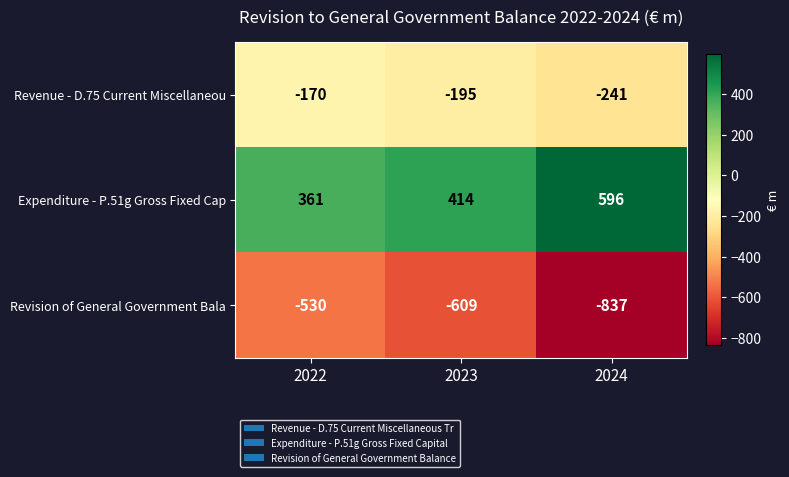

The Expenditure - P.51g Gross Fixed Cap series shows 719 at 2023. True or false?

False